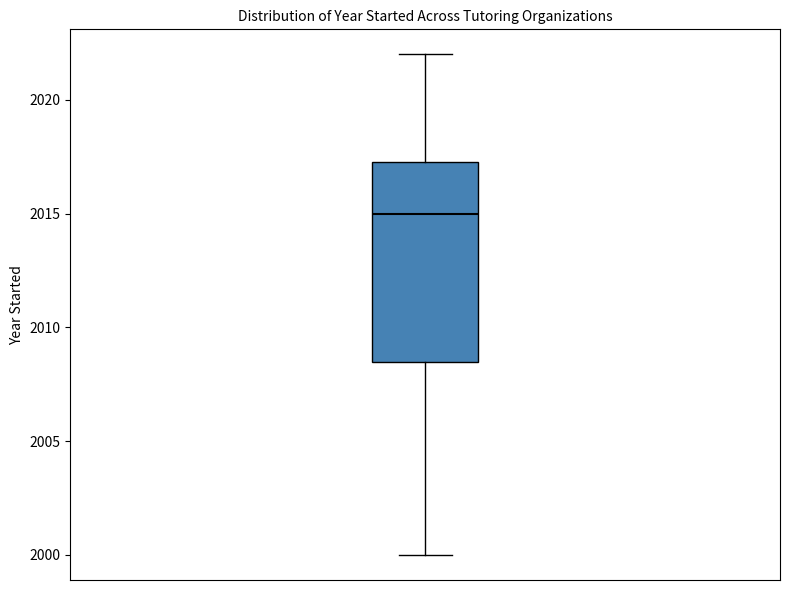

Read this box plot against the y-axis: the position of the median line, the range covered by the box, and the ends of both whiskers. The values are not printed on the chart, so give them approximately, as read against the axis.

median 2015.0, box 2008.5 to 2017.5, whiskers 2000.0 to 2022.0